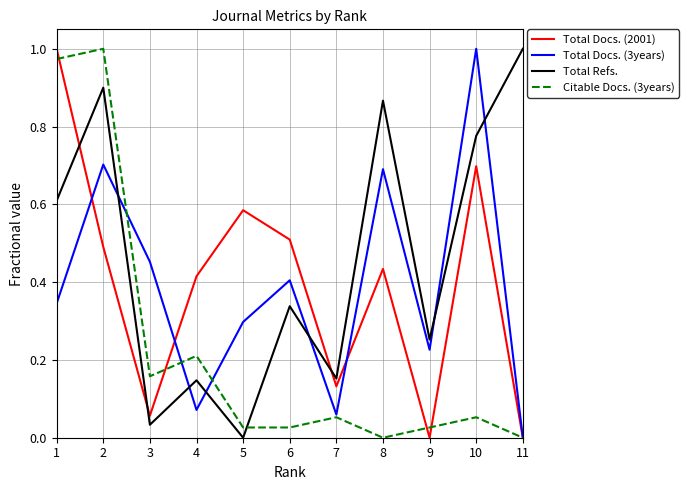

Is it true that Total Docs. (2001) equals 0.4 at 8?

True